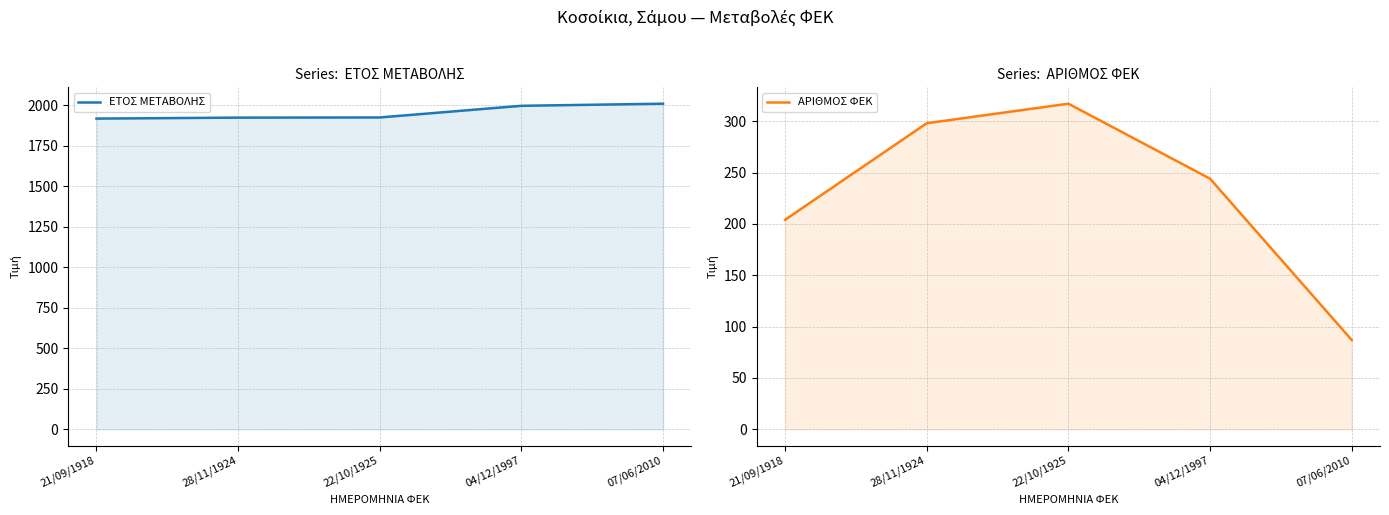

At how many categories does at least one series exceed 326?

5